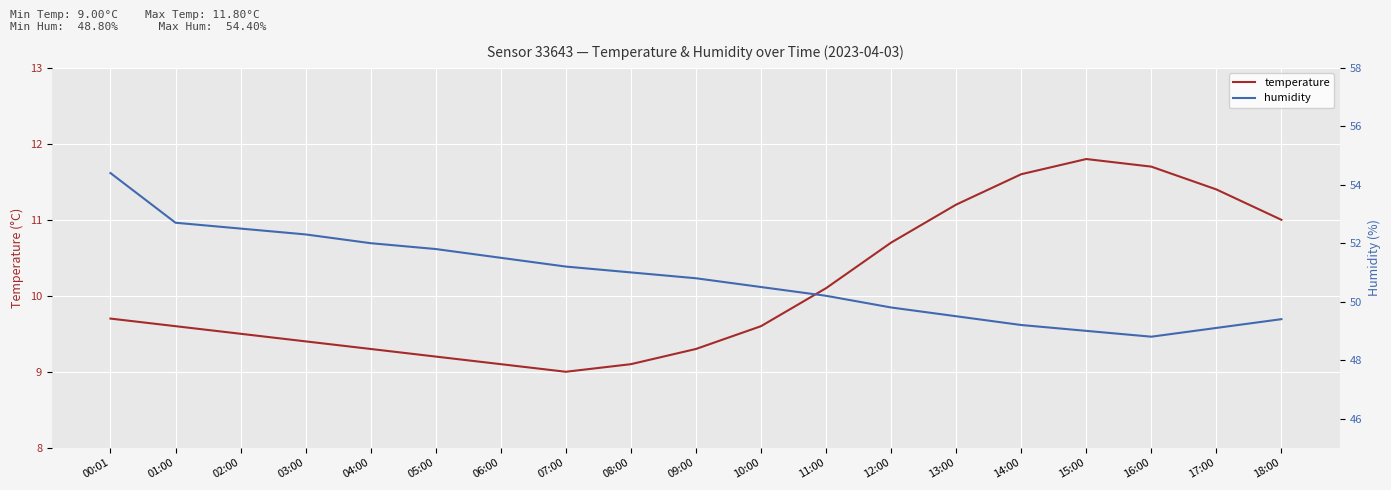

Rank the series by their maximum value, from lowest to highest.

temperature, humidity